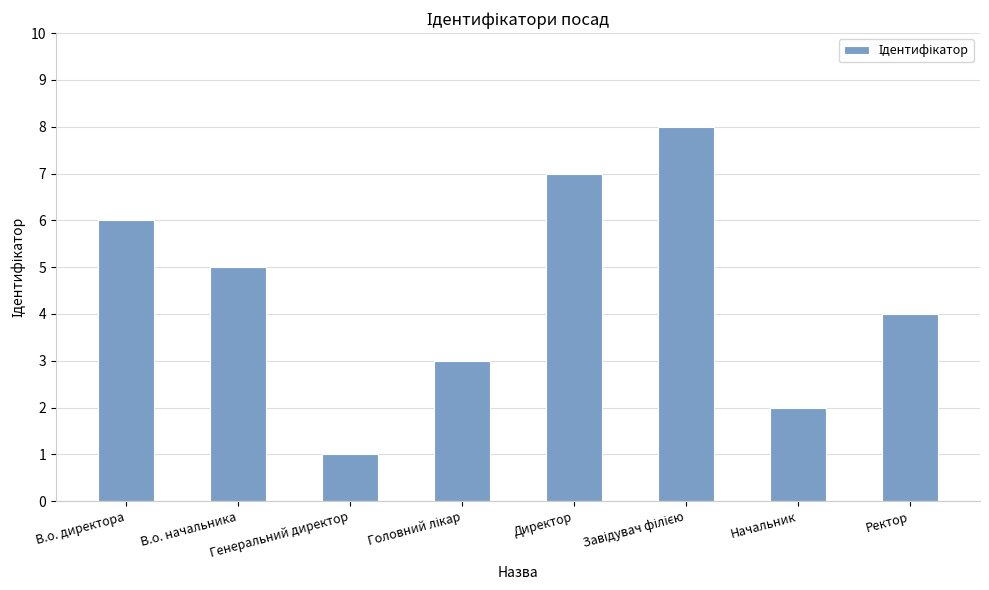

What is the sum of the values at Директор and Генеральний директор?

8